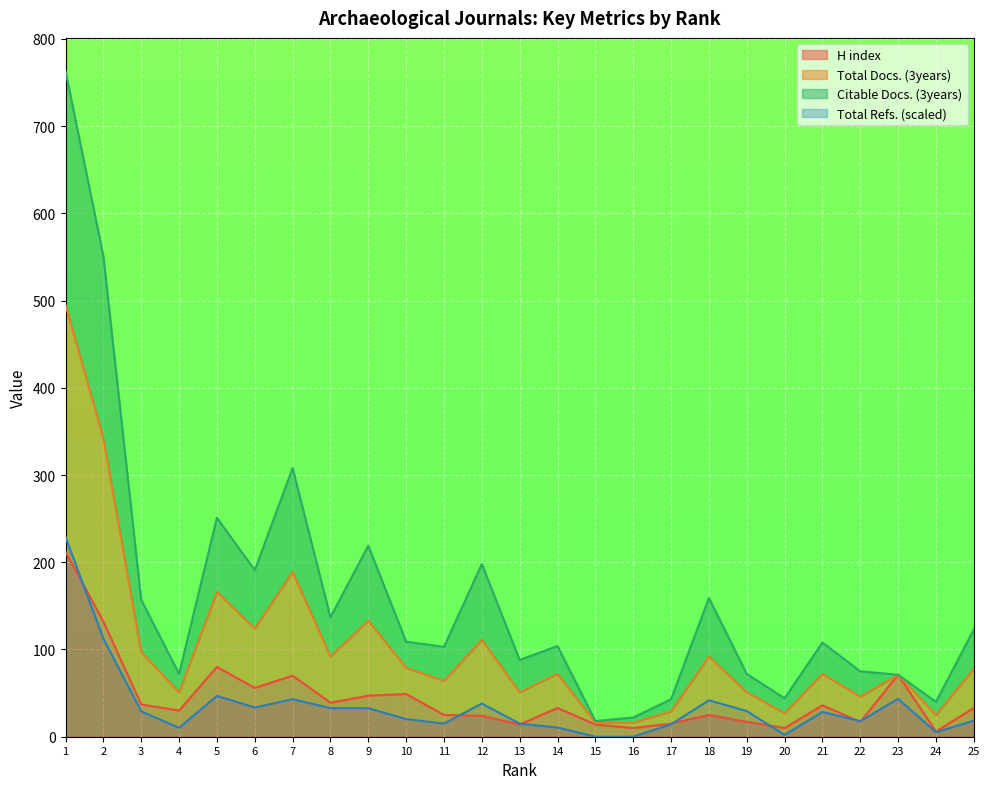

True or false: Total Refs. and Total Docs. (3years) cross at least once.

False